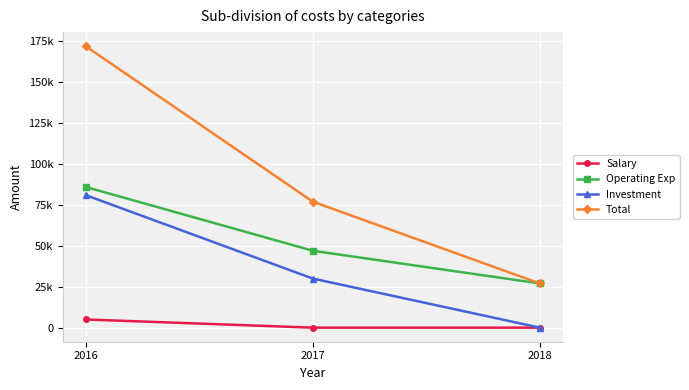

At which category is the sum across all series the highest?

2016